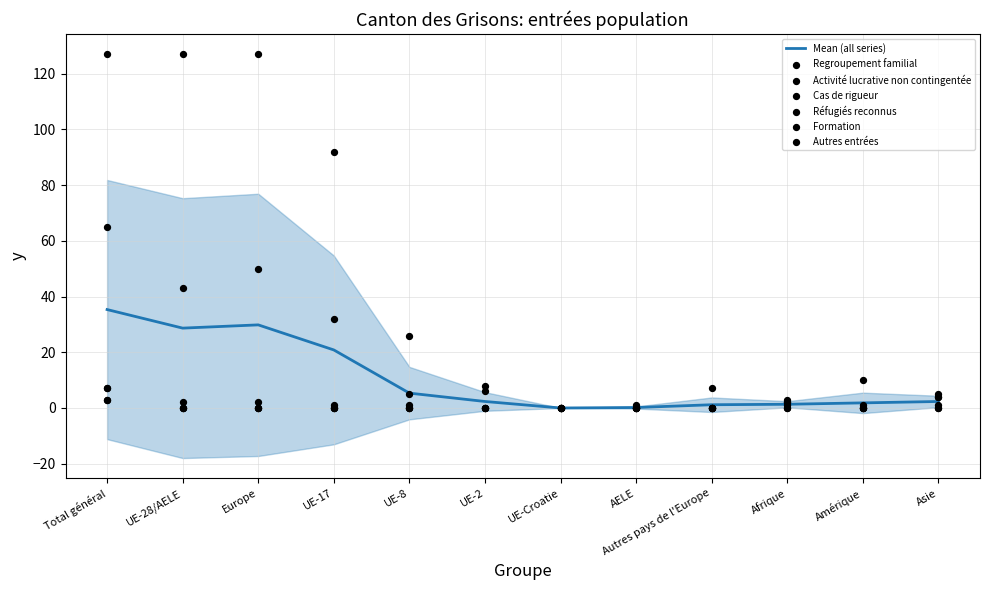

Which series contains the highest Y value?

Activité lucrative non contingentée